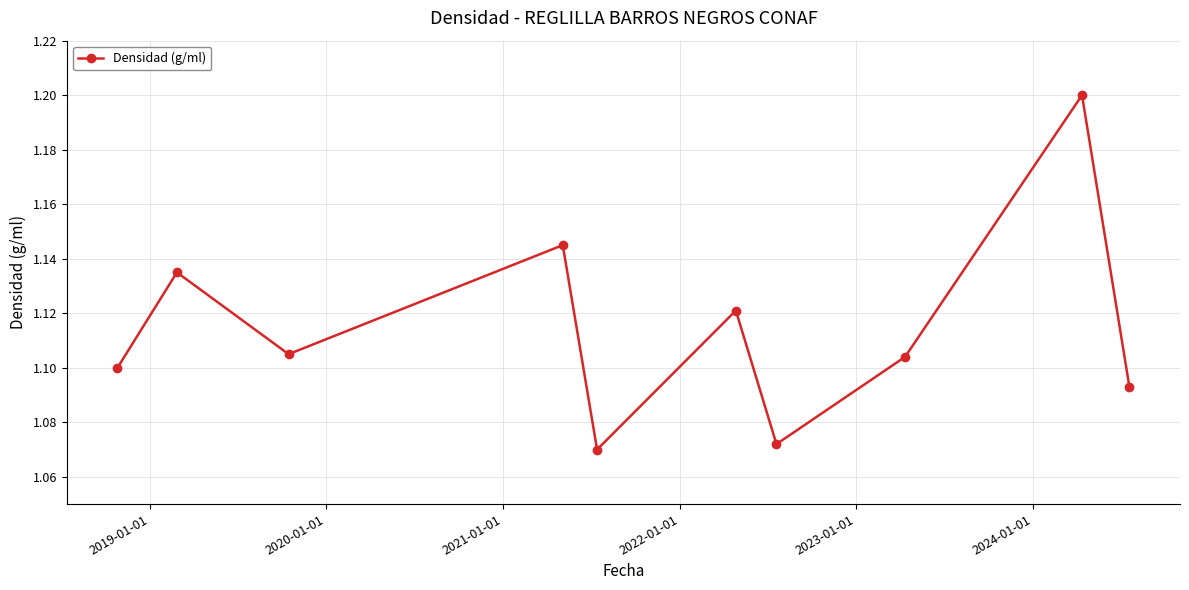

What is the sum of all values?

11.1